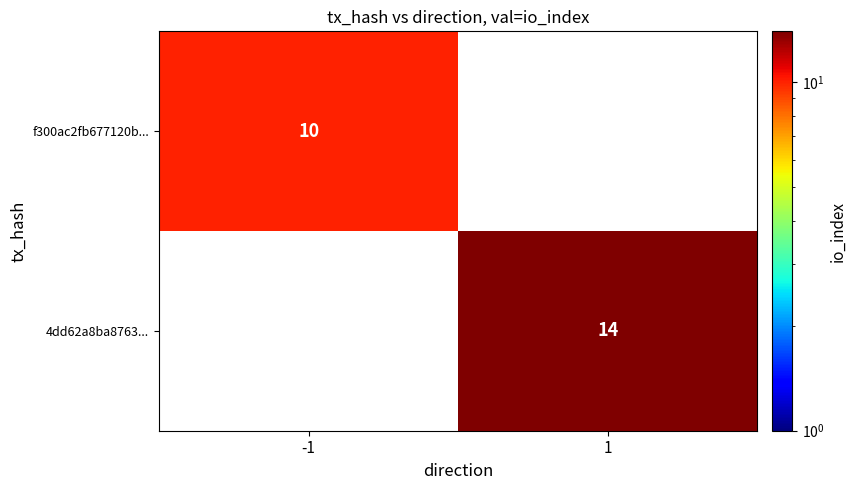

The value of f300ac2fb677120b... at -1 is 10. True or false?

True